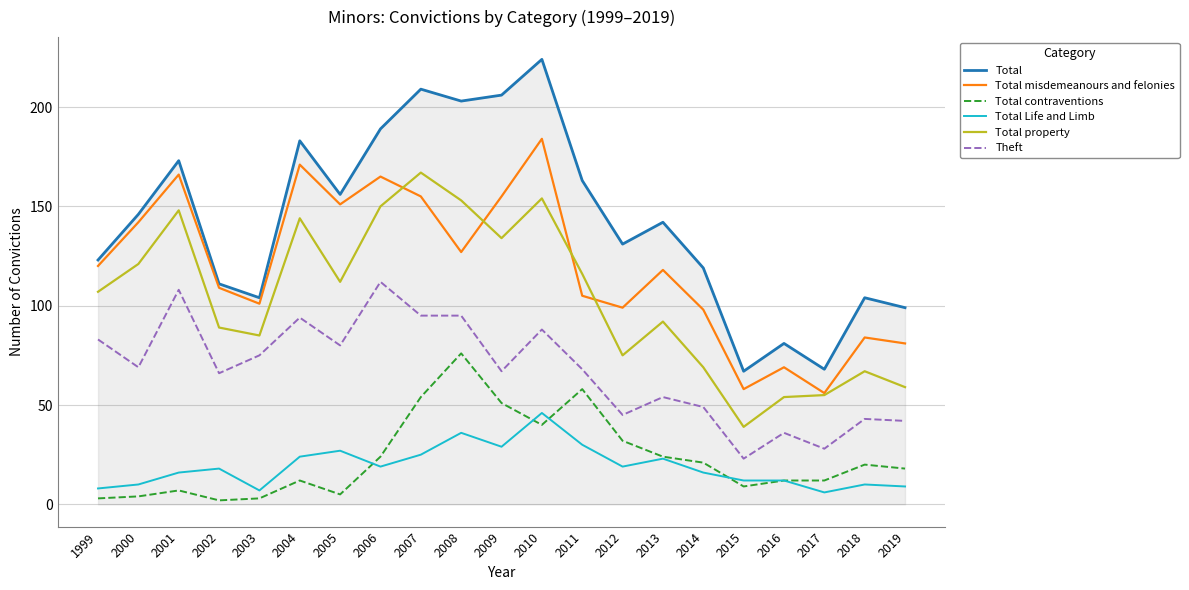

How many lines are shown in the chart?

6